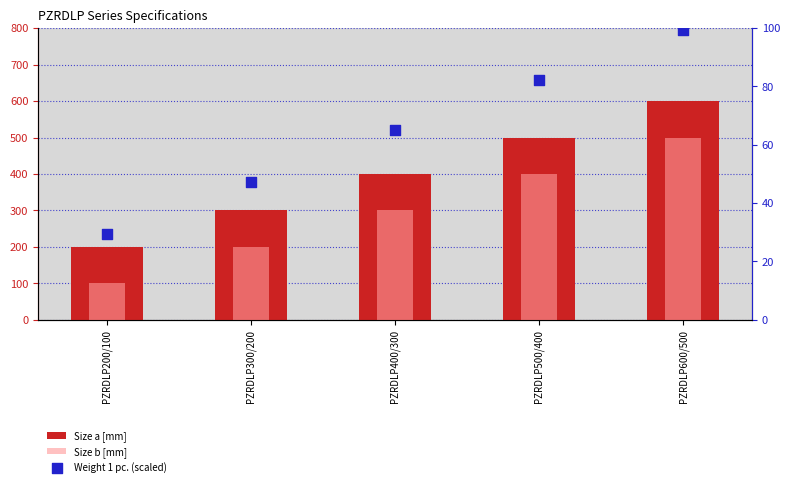

What is the total value across all series at PZRDLP600/500?

1199.5